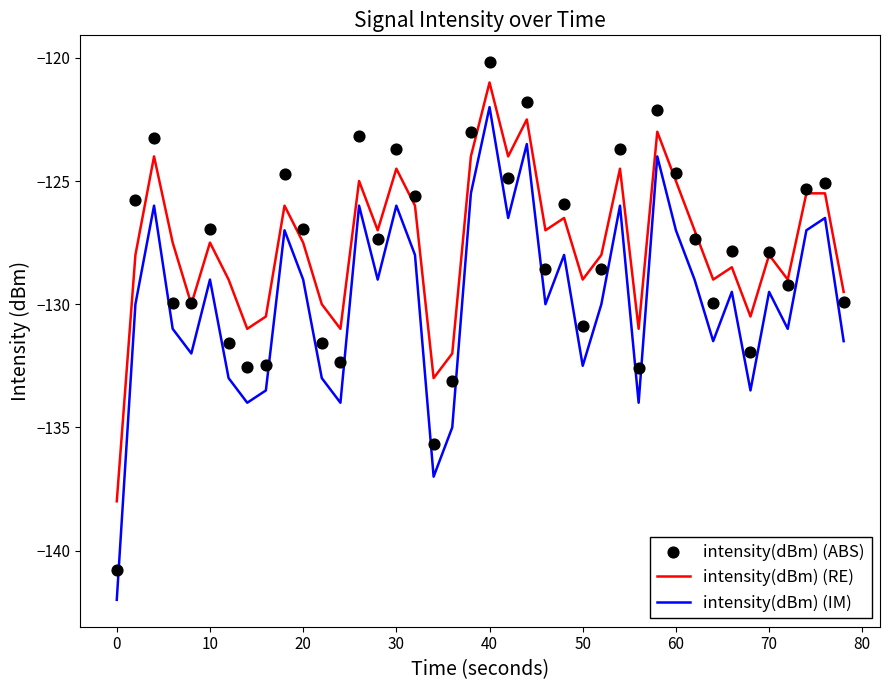

Which series has the largest total across all categories?

intensity(dBm) (RE)